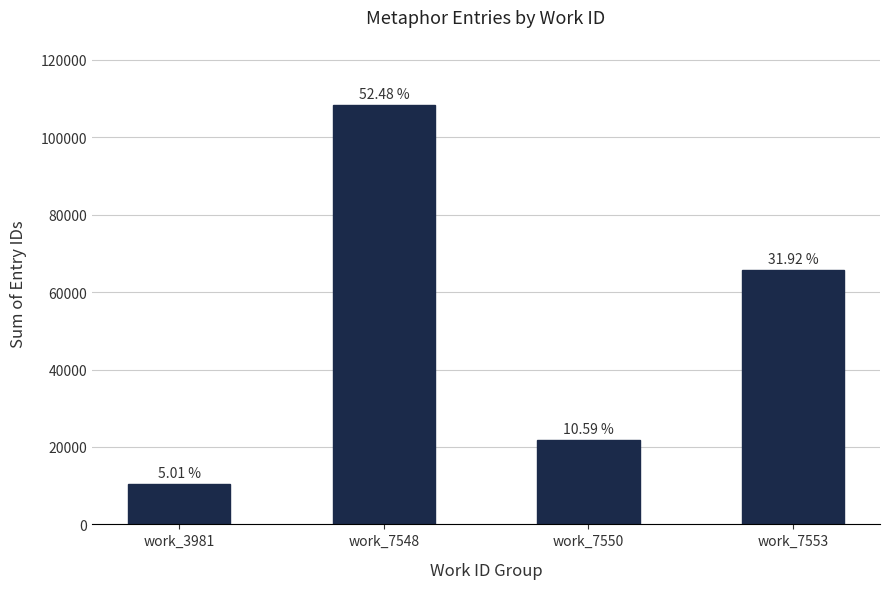

List the labels in order of value, smallest first.

work_3981, work_7550, work_7553, work_7548